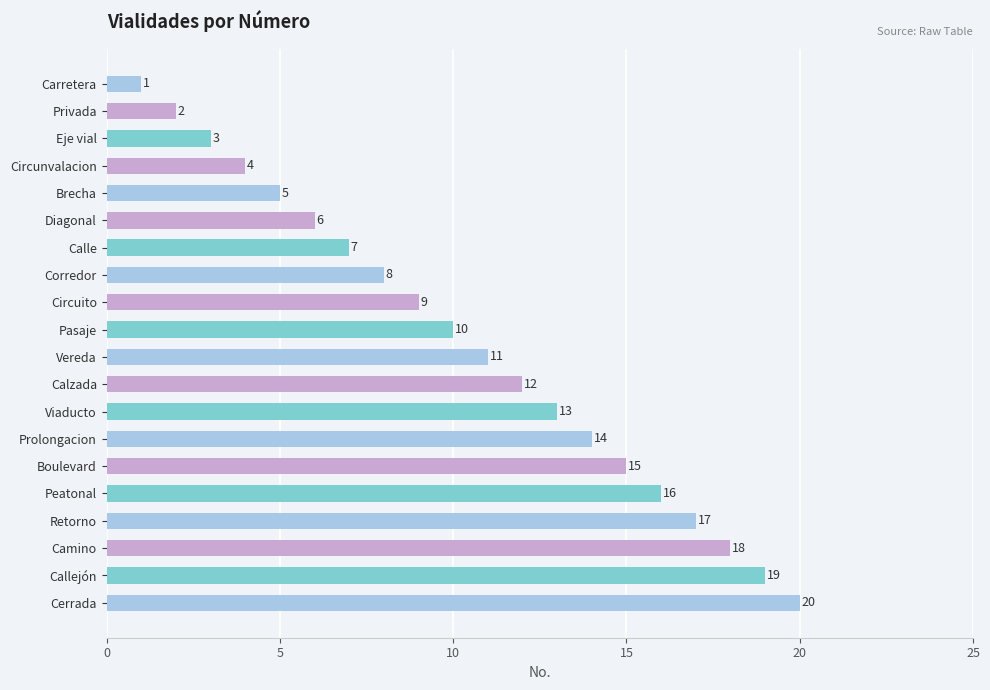

The value at Eje vial is 1. True or false?

False